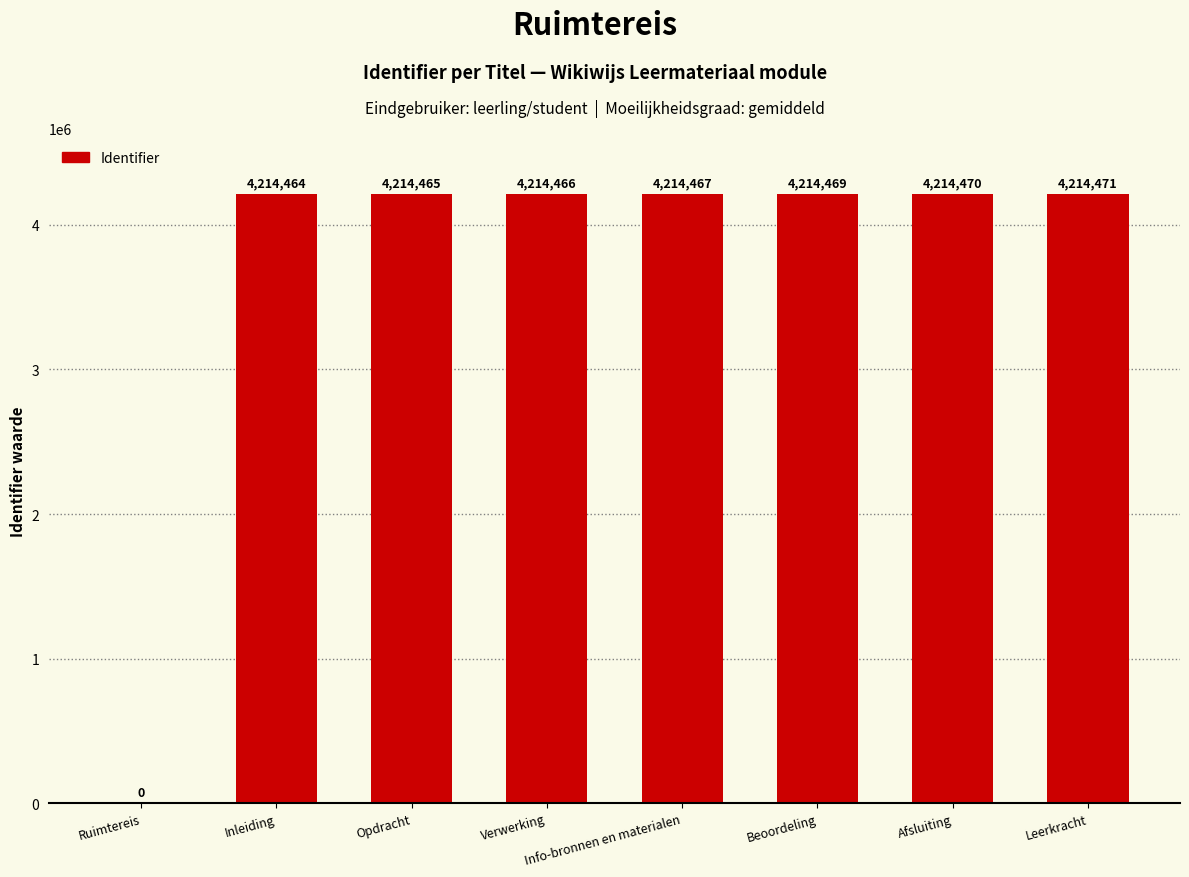

What is the sum of all values?

29501272